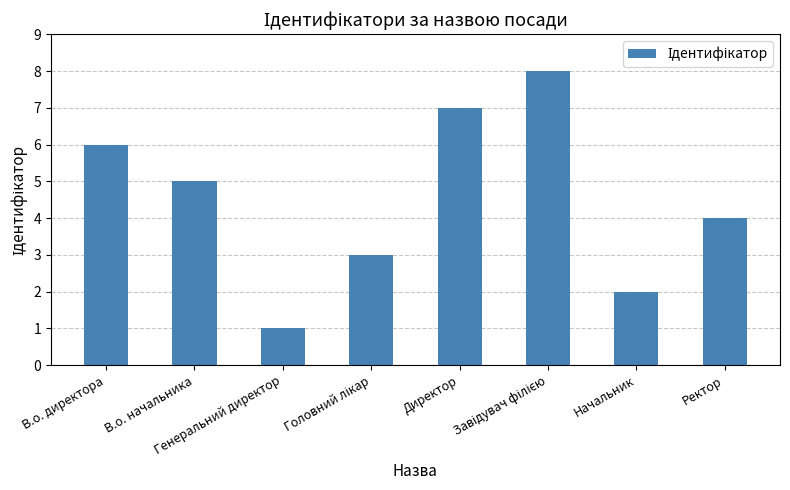

What is the difference between the maximum and minimum values?

7